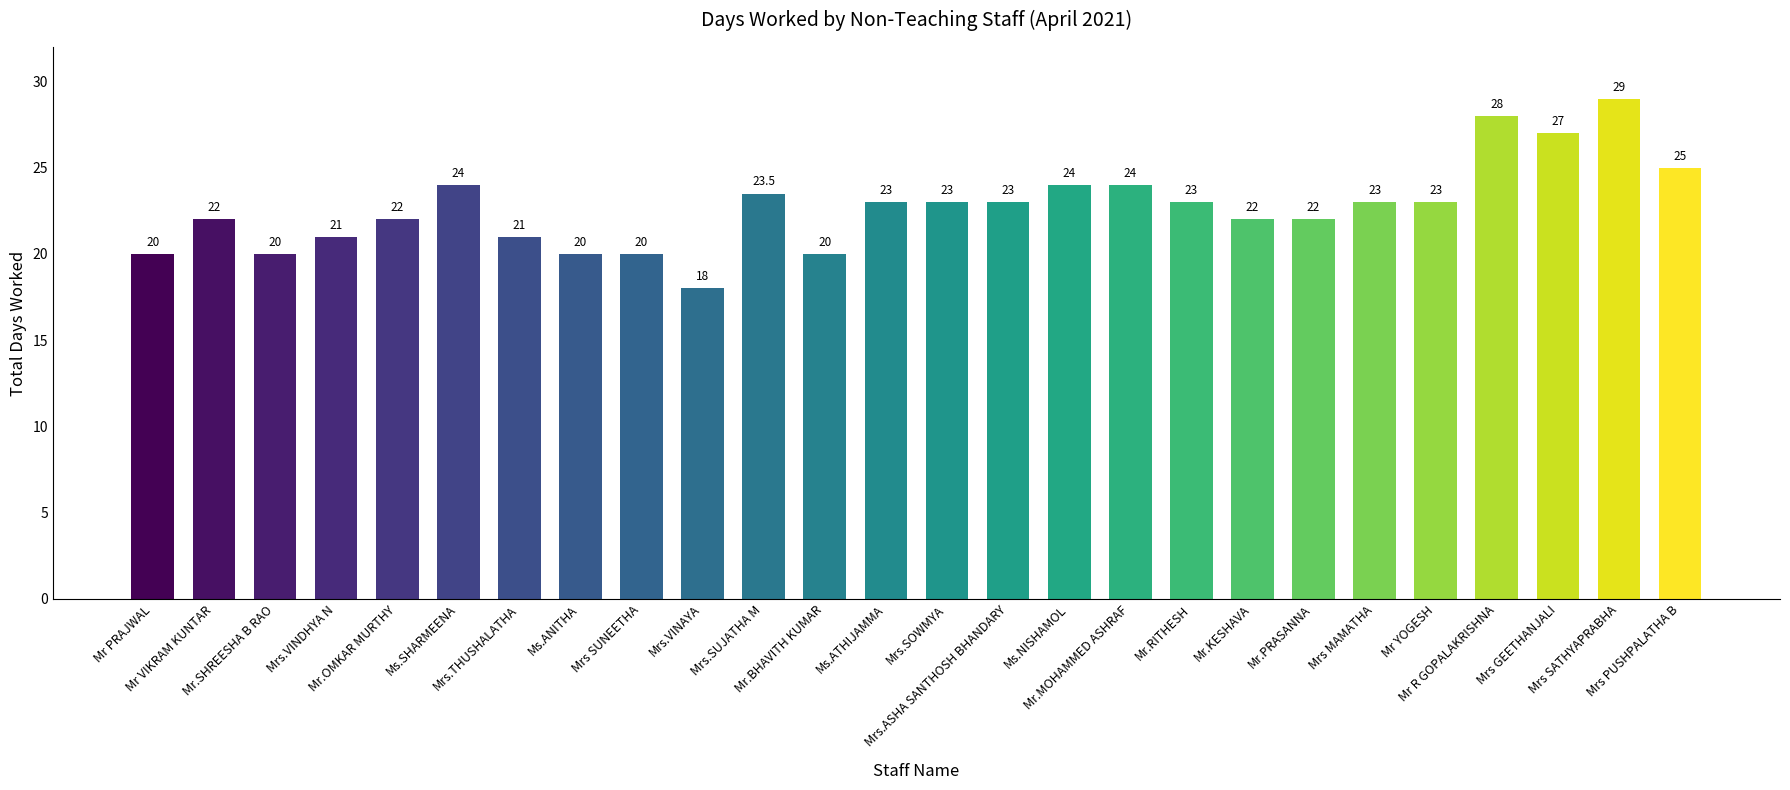

What is the sum of all values?

590.5